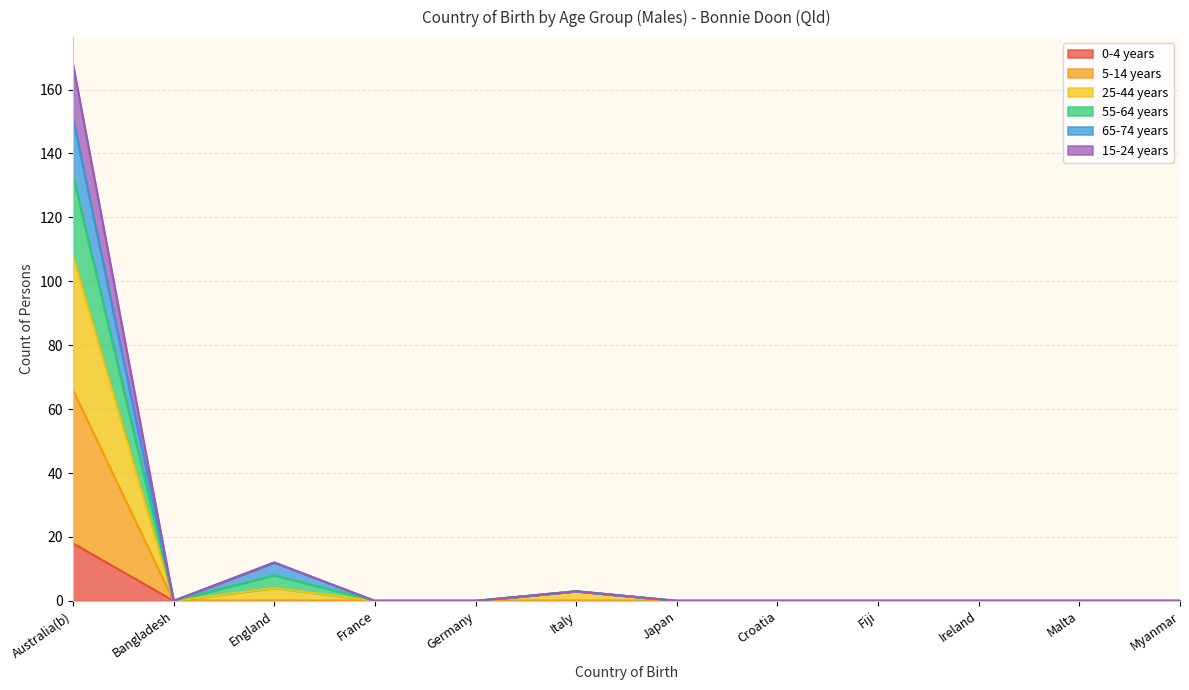

How many data points in 65-74 years are above 0?

3